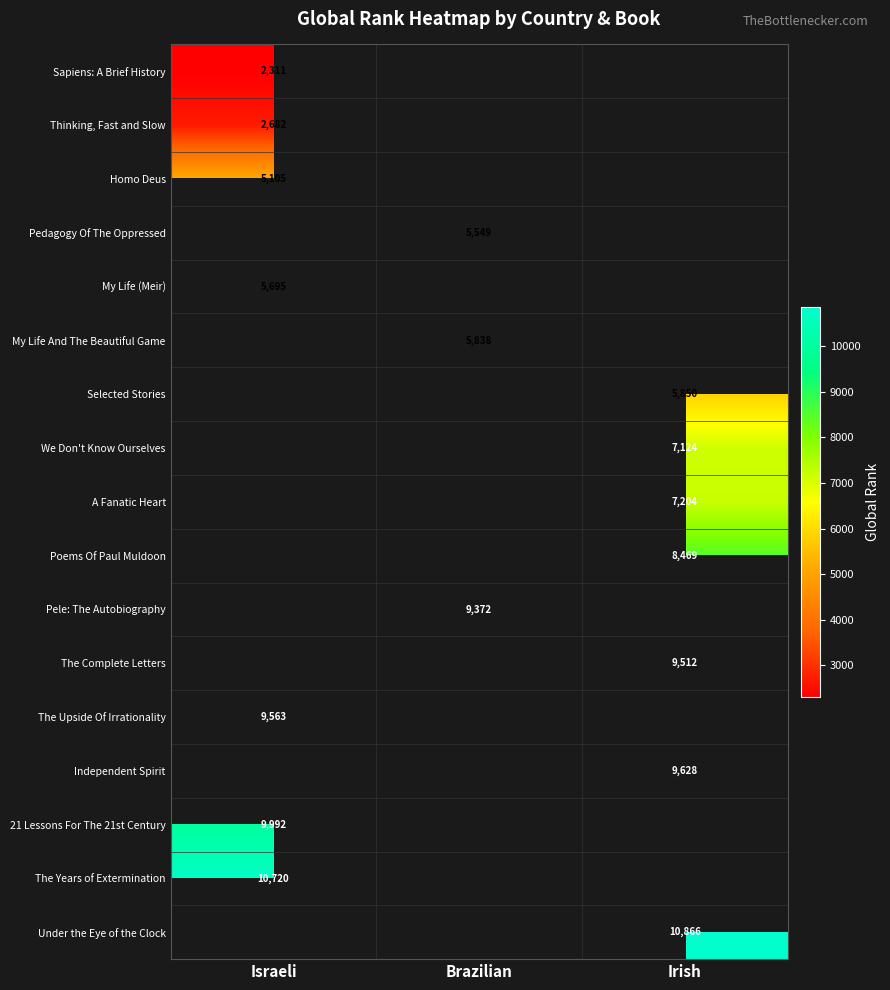

Is it true that The Upside Of Irrationality equals 9563 at Israeli?

True